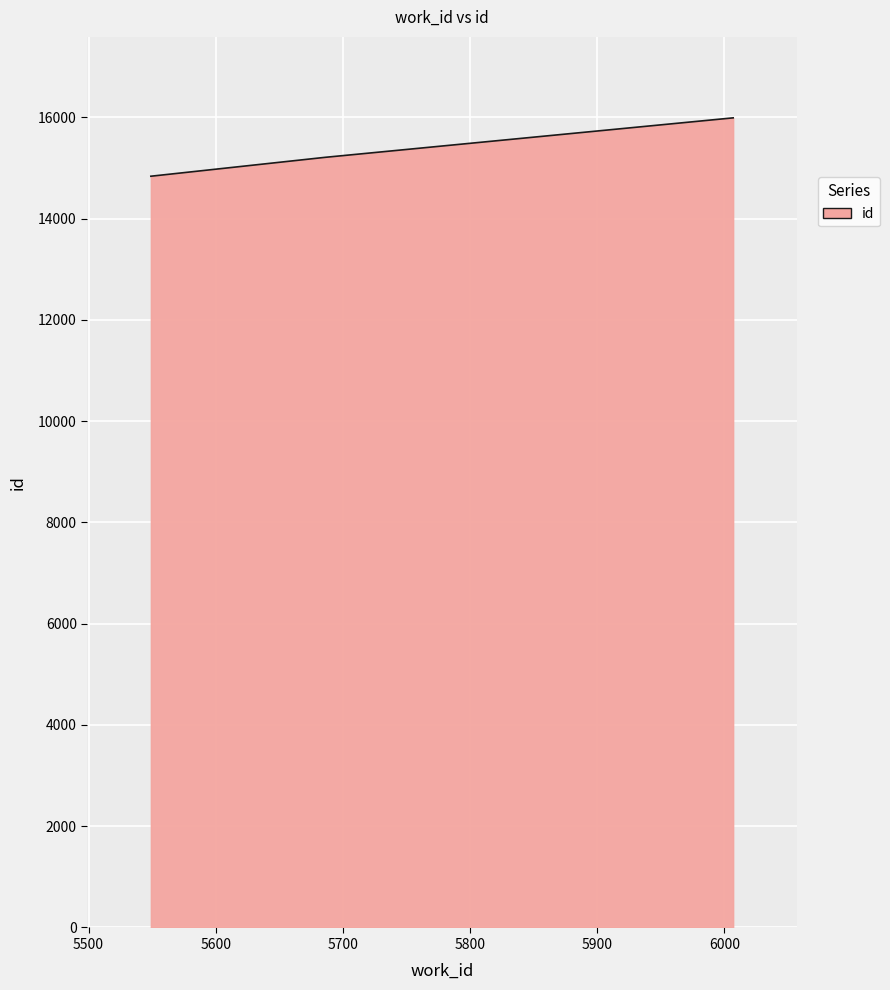

What is the difference between the second highest and minimum values?

373